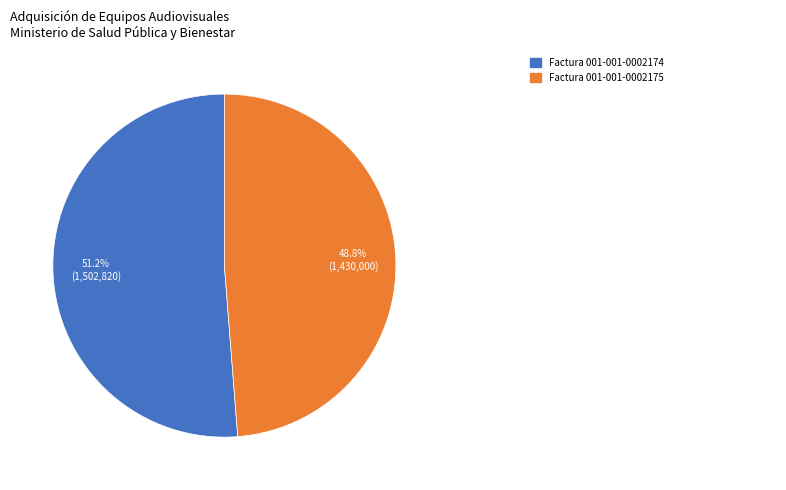

Is there a majority slice in this chart?

Yes